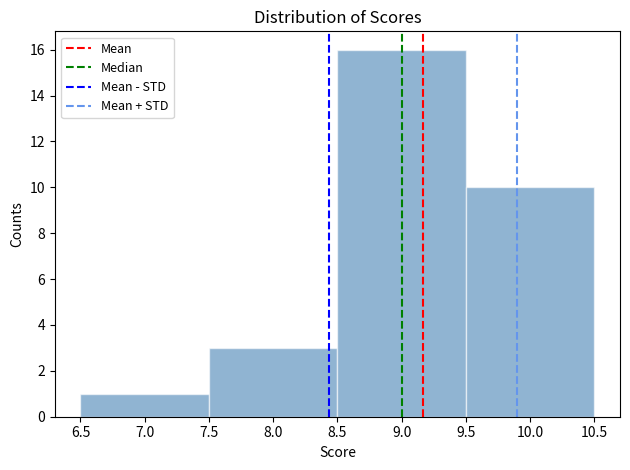

Reading left to right, transcribe this chart: for each bar, give the range it covers on the x-axis and its height. The values are not printed on the chart, so give them approximately, as read against the axis.

6.5 to 7.5: 1
7.5 to 8.5: 3
8.5 to 9.5: 16
9.5 to 10.5: 10